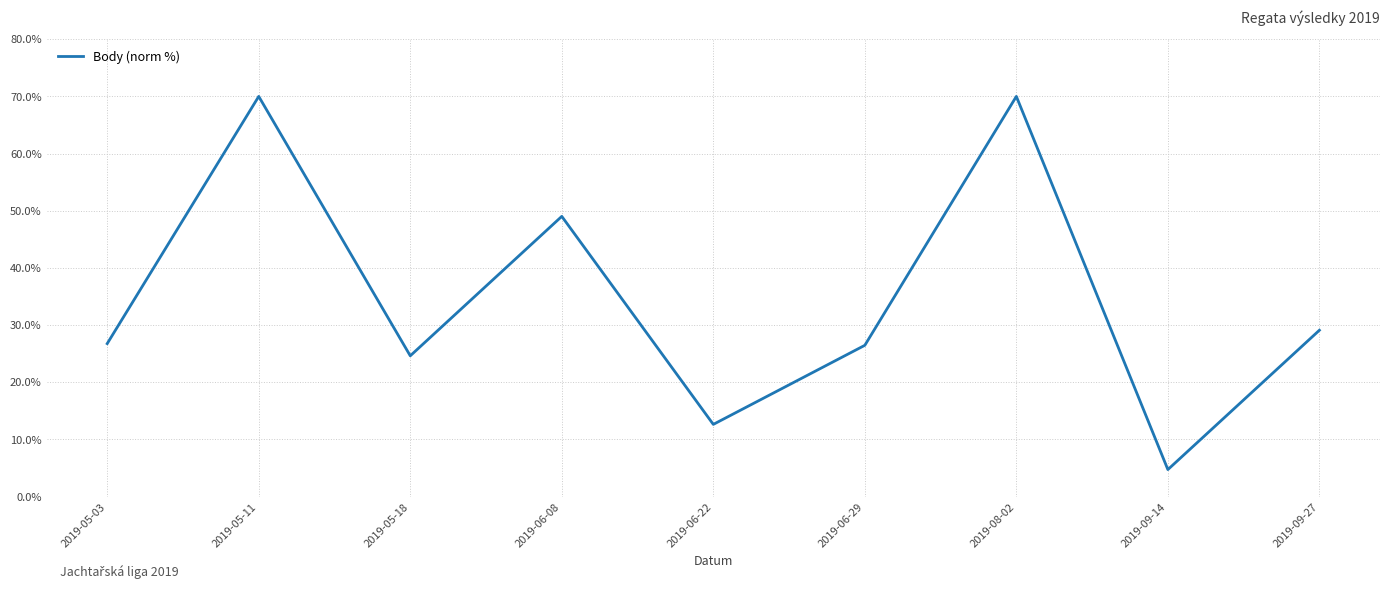

At which label is the value closest to 37?

2019-09-27